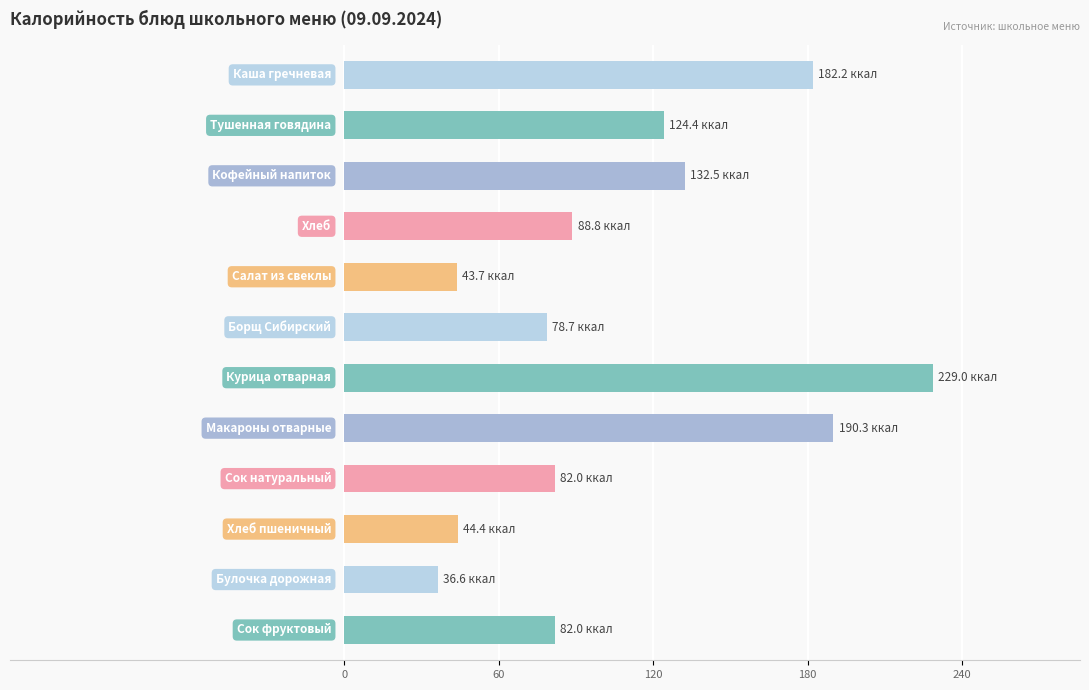

What is the greatest value displayed?

229.0